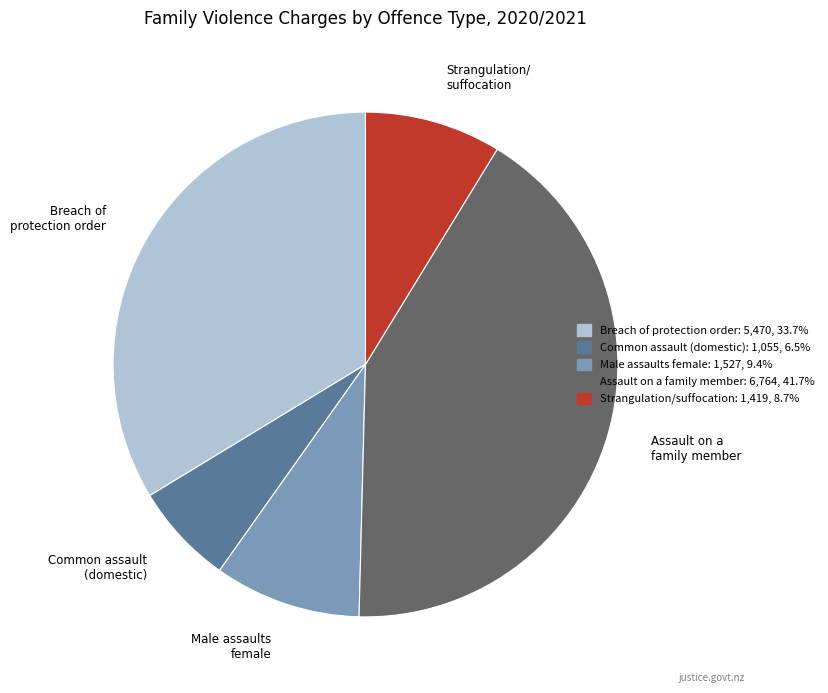

Is there a majority slice in this chart?

No